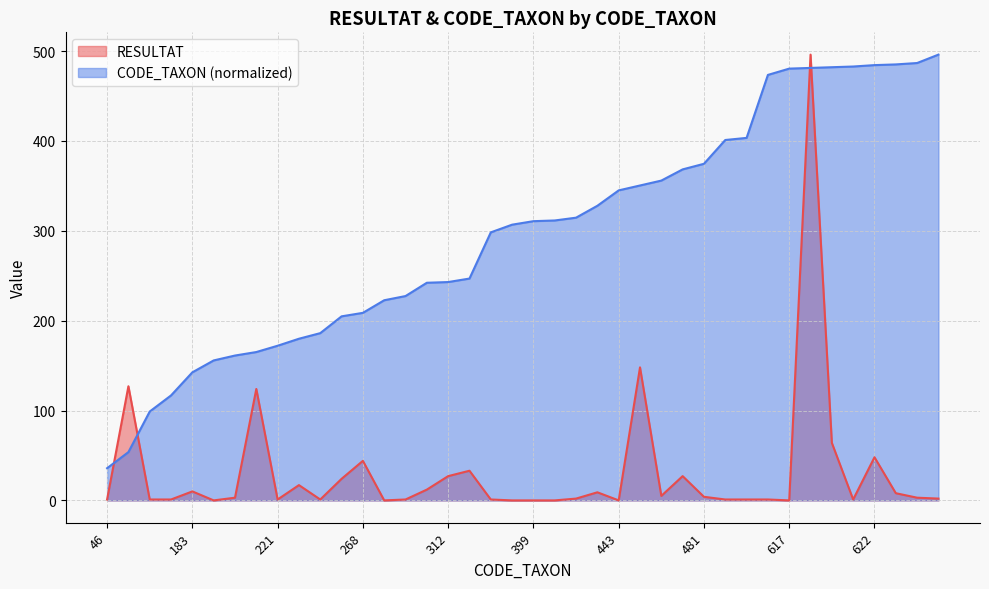

The value of CODE_TAXON at 617 is 480.4. True or false?

True